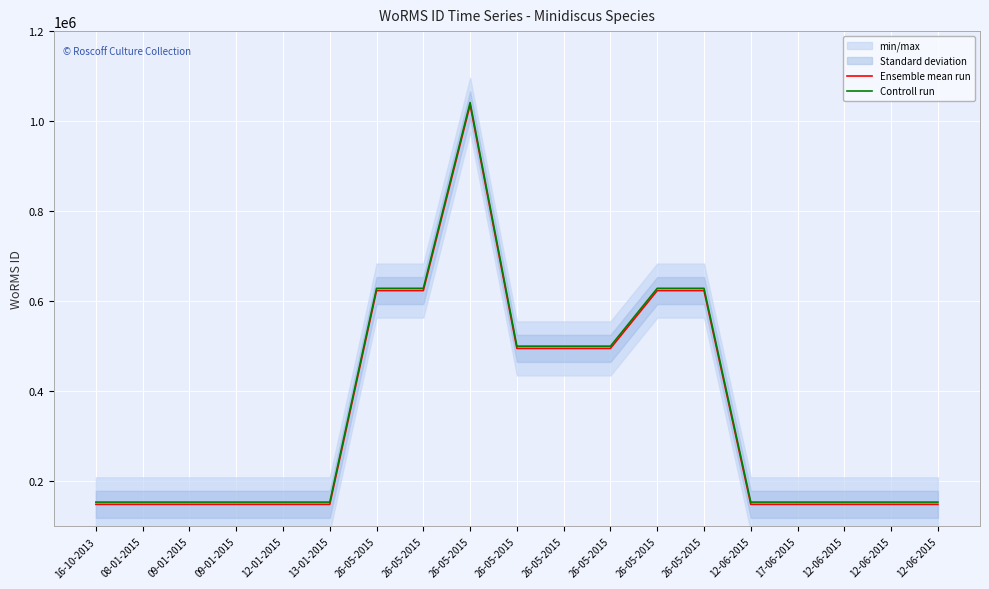

At which category does the chart reach its peak across all series?

26-05-2015